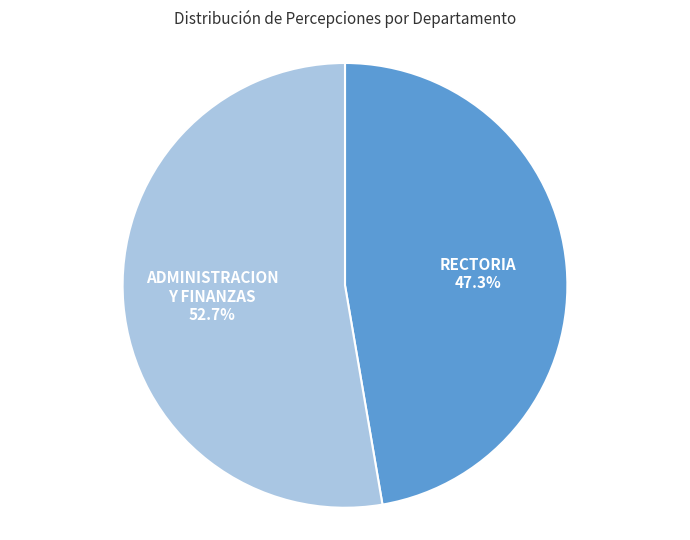

Is there a majority slice in this chart?

Yes